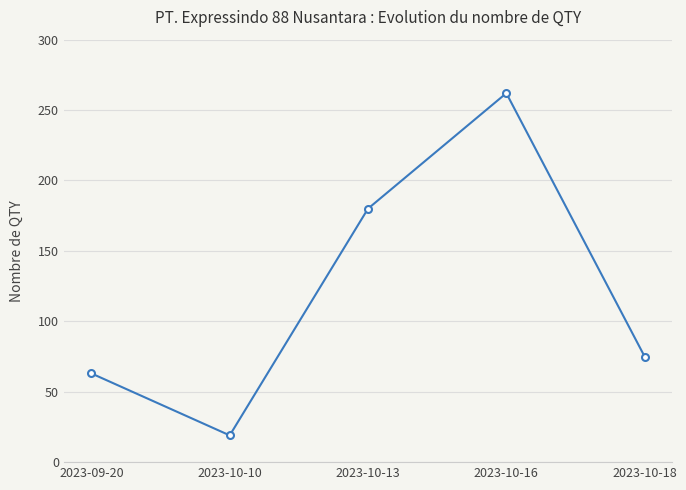

Approximately how many times larger is the value at 2023-10-18 compared to 2023-09-20?

1.2